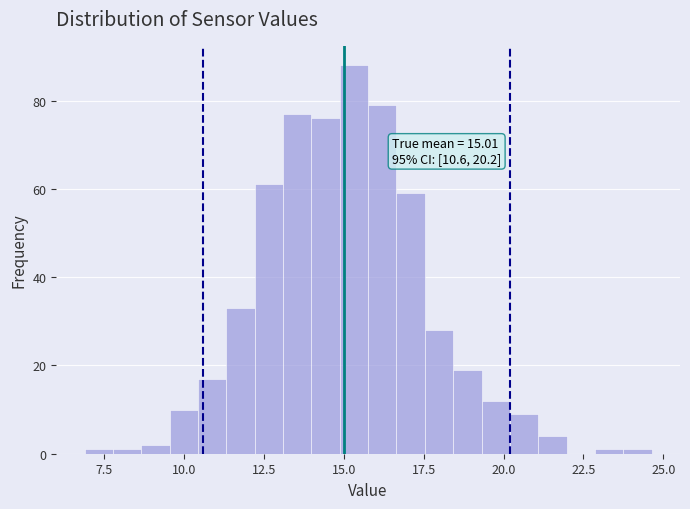

Read against the x-axis, roughly where is the centre of the tallest bar?

15.5